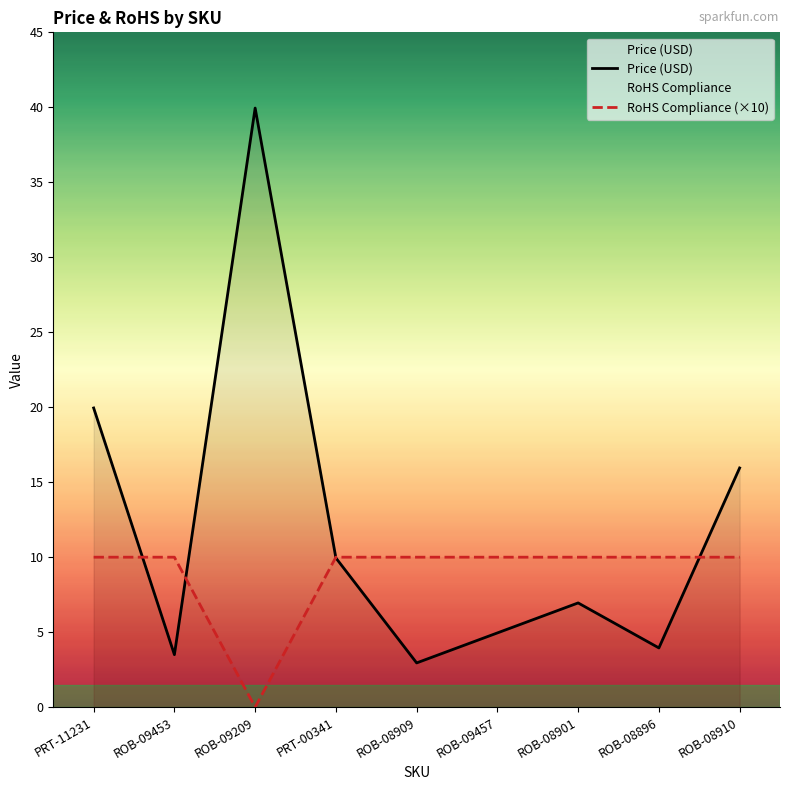

Reading left to right, what are all the values shown in this chart?

Price (USD): PRT-11231=19.9	ROB-09453=3.5	ROB-09209=40.0	PRT-00341=9.9	ROB-08909=3.0	ROB-09457=5.0	ROB-08901=7.0	ROB-08896=4.0	ROB-08910=15.9
RoHS Compliance (×10): PRT-11231=10.0	ROB-09453=10.0	ROB-09209=0.0	PRT-00341=10.0	ROB-08909=10.0	ROB-09457=10.0	ROB-08901=10.0	ROB-08896=10.0	ROB-08910=10.0